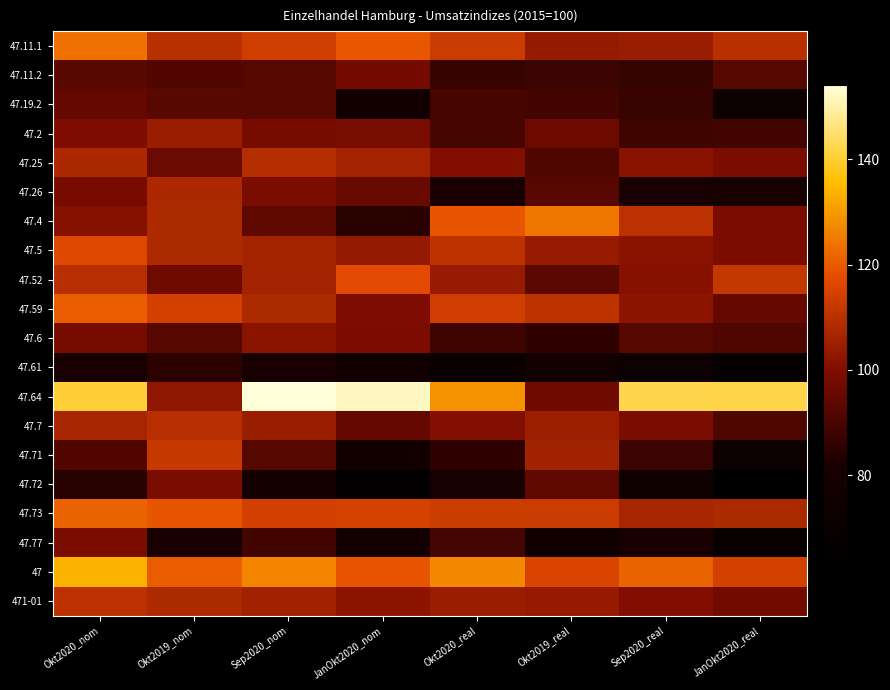

Reading left to right, list all the values displayed in this chart.

47.11.1: Okt2020_nom=123.4	Okt2019_nom=110.1	Sep2020_nom=113.9	JanOkt2020_nom=119.7	Okt2020_real=113.0	Okt2019_real=103.7	Sep2020_real=104.5	JanOkt2020_real=110.1
47.11.2: Okt2020_nom=93.0	Okt2019_nom=91.8	Sep2020_nom=92.4	JanOkt2020_nom=98.0	Okt2020_real=87.2	Okt2019_real=87.9	Sep2020_real=86.8	JanOkt2020_real=92.2
47.19.2: Okt2020_nom=95.3	Okt2019_nom=92.9	Sep2020_nom=92.4	JanOkt2020_nom=76.7	Okt2020_real=89.8	Okt2019_real=89.0	Sep2020_real=87.5	JanOkt2020_real=73.3
47.2: Okt2020_nom=99.9	Okt2019_nom=104.5	Sep2020_nom=98.4	JanOkt2020_nom=98.8	Okt2020_real=89.7	Okt2019_real=96.6	Sep2020_real=88.6	JanOkt2020_real=89.0
47.25: Okt2020_nom=107.6	Okt2019_nom=96.4	Sep2020_nom=109.2	JanOkt2020_nom=106.1	Okt2020_real=100.1	Okt2019_real=91.4	Sep2020_real=101.7	JanOkt2020_real=99.2
47.26: Okt2020_nom=98.5	Okt2019_nom=107.7	Sep2020_nom=99.0	JanOkt2020_nom=95.8	Okt2020_real=80.8	Okt2019_real=92.6	Sep2020_real=81.1	JanOkt2020_real=80.0
47.4: Okt2020_nom=101.1	Okt2019_nom=107.9	Sep2020_nom=94.2	JanOkt2020_nom=84.6	Okt2020_real=119.4	Okt2019_real=124.4	Sep2020_real=110.3	JanOkt2020_real=99.2
47.5: Okt2020_nom=116.4	Okt2019_nom=107.8	Sep2020_nom=106.5	JanOkt2020_nom=103.4	Okt2020_real=110.7	Okt2019_real=104.1	Sep2020_real=101.4	JanOkt2020_real=99.1
47.52: Okt2020_nom=109.7	Okt2019_nom=97.1	Sep2020_nom=106.3	JanOkt2020_nom=117.1	Okt2020_real=104.1	Okt2019_real=93.3	Sep2020_real=101.1	JanOkt2020_real=111.7
47.59: Okt2020_nom=120.4	Okt2019_nom=114.7	Sep2020_nom=108.0	JanOkt2020_nom=99.6	Okt2020_real=114.1	Okt2019_real=110.6	Sep2020_real=102.4	JanOkt2020_real=95.1
47.6: Okt2020_nom=98.3	Okt2019_nom=92.5	Sep2020_nom=102.0	JanOkt2020_nom=99.5	Okt2020_real=88.4	Okt2019_real=85.7	Sep2020_real=92.4	JanOkt2020_real=91.2
47.61: Okt2020_nom=81.0	Okt2019_nom=84.8	Sep2020_nom=80.7	JanOkt2020_nom=75.4	Okt2020_real=71.9	Okt2019_real=77.2	Sep2020_real=72.3	JanOkt2020_real=68.0
47.64: Okt2020_nom=140.6	Okt2019_nom=102.6	Sep2020_nom=154.1	JanOkt2020_nom=152.2	Okt2020_real=128.7	Okt2019_real=96.8	Sep2020_real=142.2	JanOkt2020_real=141.9
47.7: Okt2020_nom=106.7	Okt2019_nom=109.8	Sep2020_nom=104.2	JanOkt2020_nom=95.1	Okt2020_real=100.6	Okt2019_real=104.6	Sep2020_real=99.0	JanOkt2020_real=90.9
47.71: Okt2020_nom=91.7	Okt2019_nom=112.5	Sep2020_nom=92.4	JanOkt2020_nom=75.0	Okt2020_real=85.6	Okt2019_real=105.7	Sep2020_real=87.7	JanOkt2020_real=73.2
47.72: Okt2020_nom=84.1	Okt2019_nom=99.1	Sep2020_nom=78.2	JanOkt2020_nom=65.6	Okt2020_real=79.3	Okt2019_real=94.2	Sep2020_real=74.4	JanOkt2020_real=63.5
47.73: Okt2020_nom=121.5	Okt2019_nom=119.3	Sep2020_nom=114.3	JanOkt2020_nom=115.1	Okt2020_real=113.4	Okt2019_real=112.8	Sep2020_real=106.9	JanOkt2020_real=107.9
47.77: Okt2020_nom=99.2	Okt2019_nom=81.7	Sep2020_nom=89.0	JanOkt2020_nom=77.2	Okt2020_real=89.4	Okt2019_real=75.8	Sep2020_real=80.7	JanOkt2020_real=70.5
47: Okt2020_nom=134.1	Okt2019_nom=120.3	Sep2020_nom=126.8	JanOkt2020_nom=119.3	Okt2020_real=127.4	Okt2019_real=115.7	Sep2020_real=121.3	JanOkt2020_real=114.8
471-01: Okt2020_nom=110.5	Okt2019_nom=108.0	Sep2020_nom=105.7	JanOkt2020_nom=102.2	Okt2020_real=104.4	Okt2019_real=103.6	Sep2020_real=100.2	JanOkt2020_real=97.2